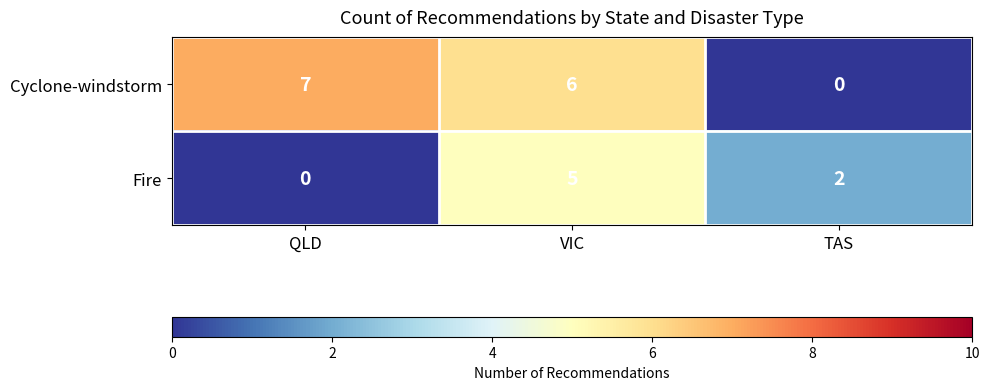

Count the Cyclone-windstorm values in the range 0 to 7.

3